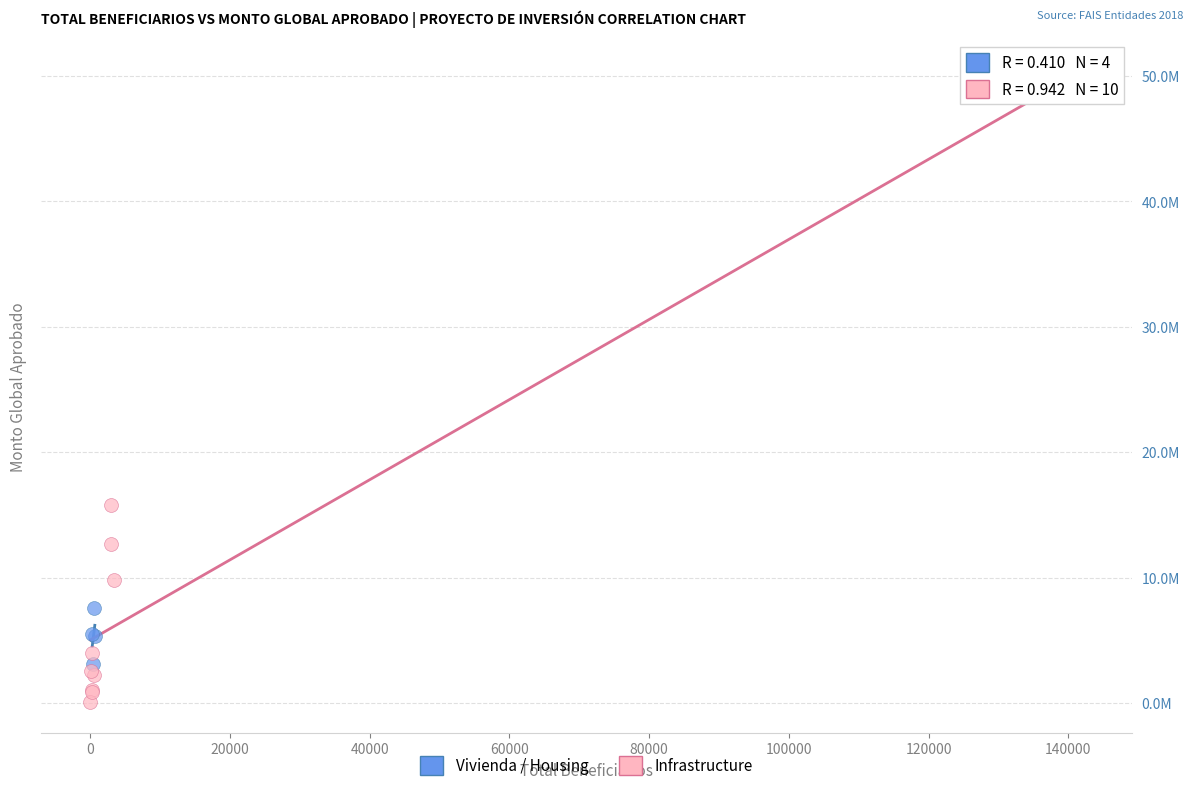

What are all the series names shown in the legend?

Vivienda / Housing, Infrastructure